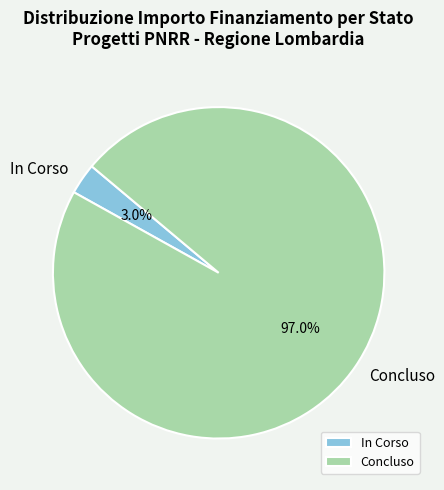

What is the smallest slice in the pie chart?

In Corso